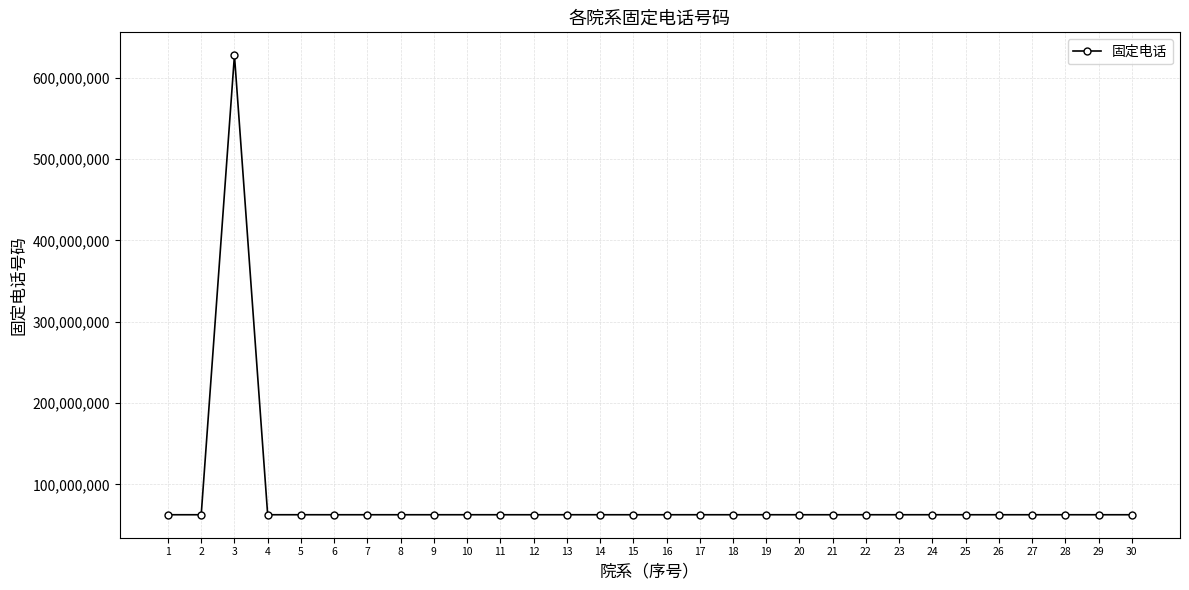

Where does the data first go above 62756630?

1